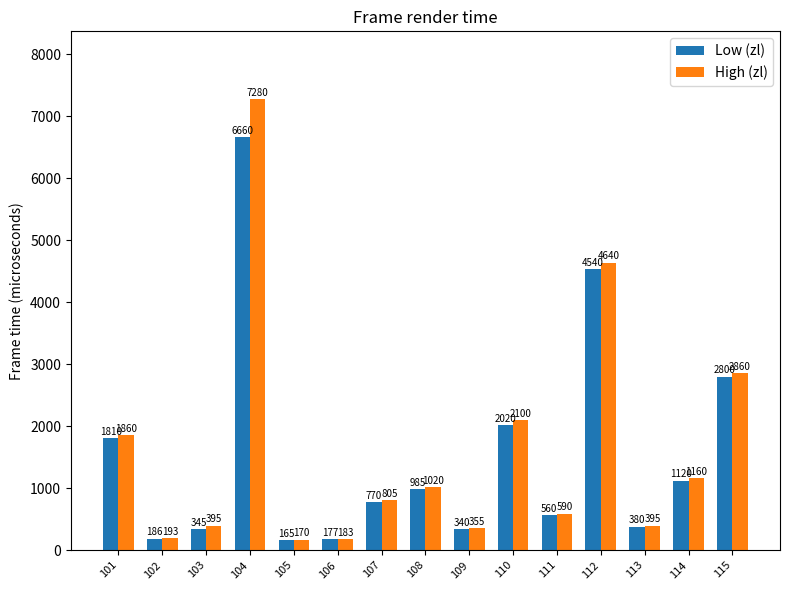

Between 103 and 111, which series saw the biggest shift?

Low (zl)